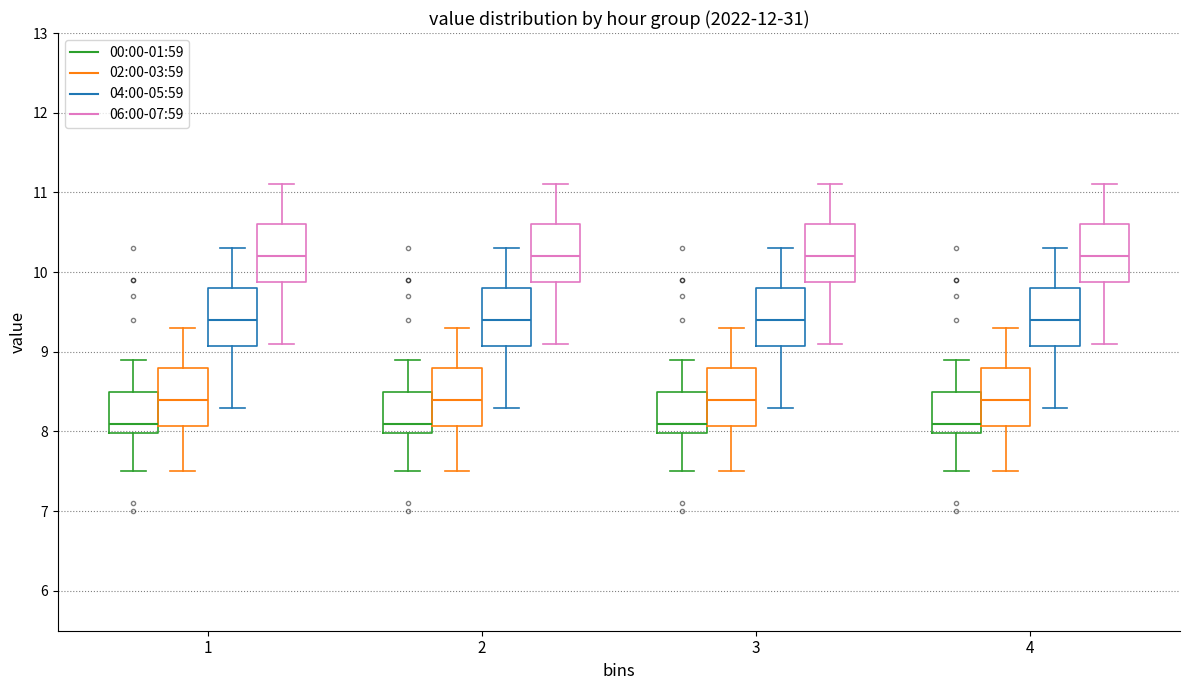

Reading left to right, transcribe this box plot: for each box, give where its median line is, the range the box spans, and where its two whiskers end, as read against the y-axis. The values are not printed on the chart, so give them approximately, as read against the axis.

1 (00:00-01:59): median 8.1, box 8.0 to 8.5, whiskers 7.5 to 8.9
1 (02:00-03:59): median 8.4, box 8.1 to 8.8, whiskers 7.5 to 9.3
1 (04:00-05:59): median 9.4, box 9.1 to 9.8, whiskers 8.3 to 10.3
1 (06:00-07:59): median 10.2, box 9.9 to 10.6, whiskers 9.1 to 11.1
2 (00:00-01:59): median 8.1, box 8.0 to 8.5, whiskers 7.5 to 8.9
2 (02:00-03:59): median 8.4, box 8.1 to 8.8, whiskers 7.5 to 9.3
2 (04:00-05:59): median 9.4, box 9.1 to 9.8, whiskers 8.3 to 10.3
2 (06:00-07:59): median 10.2, box 9.9 to 10.6, whiskers 9.1 to 11.1
3 (00:00-01:59): median 8.1, box 8.0 to 8.5, whiskers 7.5 to 8.9
3 (02:00-03:59): median 8.4, box 8.1 to 8.8, whiskers 7.5 to 9.3
3 (04:00-05:59): median 9.4, box 9.1 to 9.8, whiskers 8.3 to 10.3
3 (06:00-07:59): median 10.2, box 9.9 to 10.6, whiskers 9.1 to 11.1
4 (00:00-01:59): median 8.1, box 8.0 to 8.5, whiskers 7.5 to 8.9
4 (02:00-03:59): median 8.4, box 8.1 to 8.8, whiskers 7.5 to 9.3
4 (04:00-05:59): median 9.4, box 9.1 to 9.8, whiskers 8.3 to 10.3
4 (06:00-07:59): median 10.2, box 9.9 to 10.6, whiskers 9.1 to 11.1